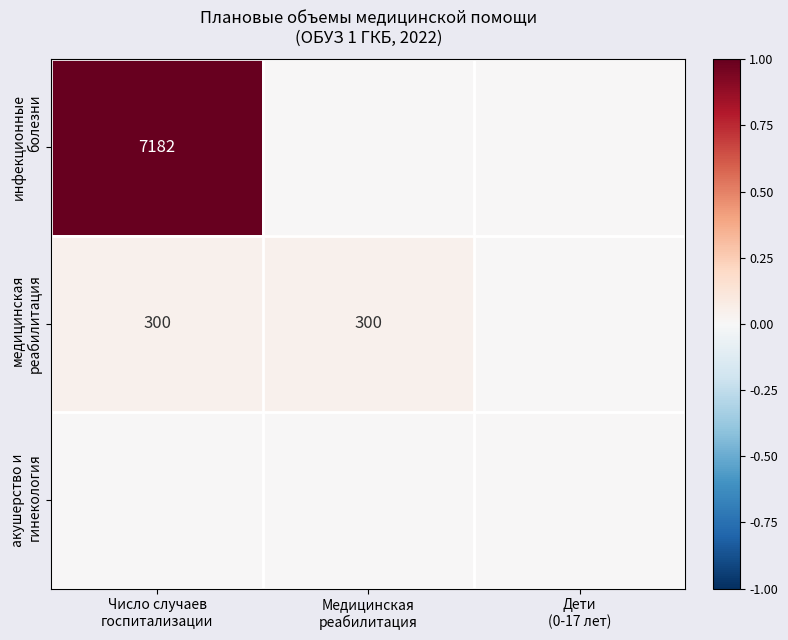

Where is медицинская реабилитация nearest to the value 0?

Дети (0-17 лет)